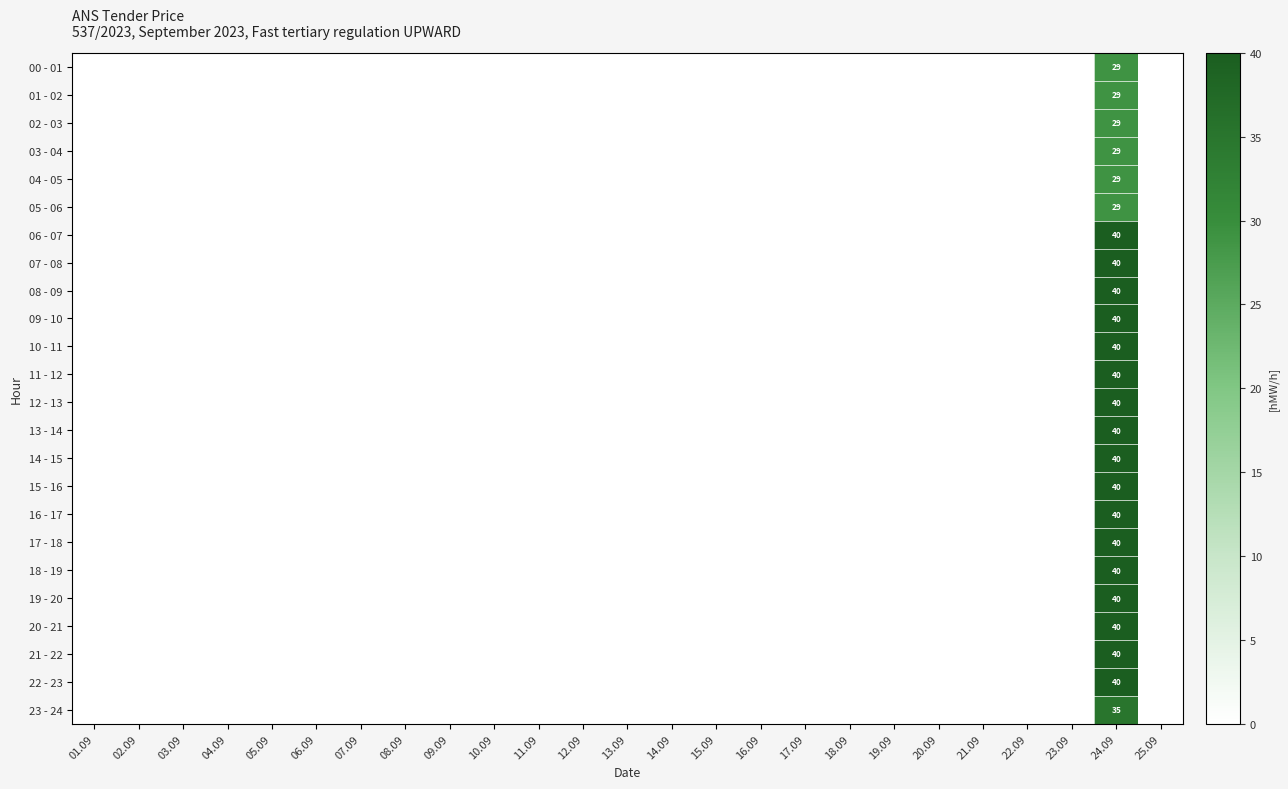

What is the difference between the highest and lowest values at 24.09?

11